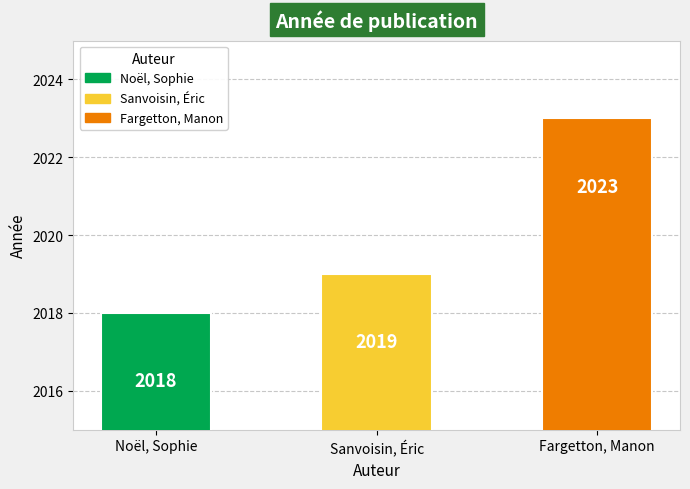

How many bars are there in total?

3